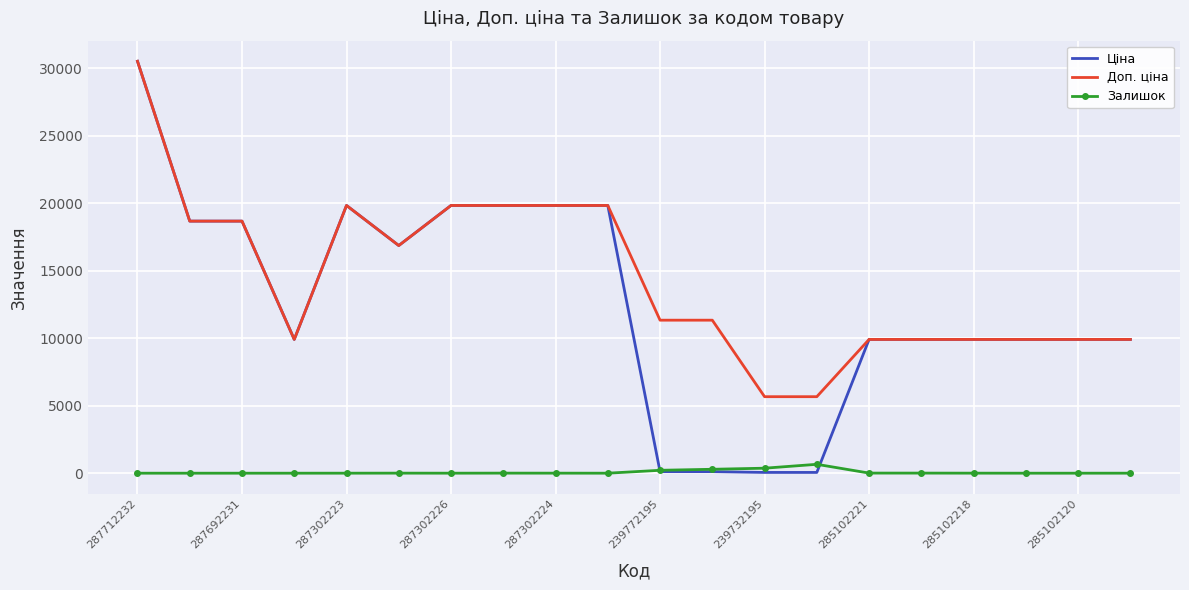

Which series has the largest range (max minus min)?

Ціна